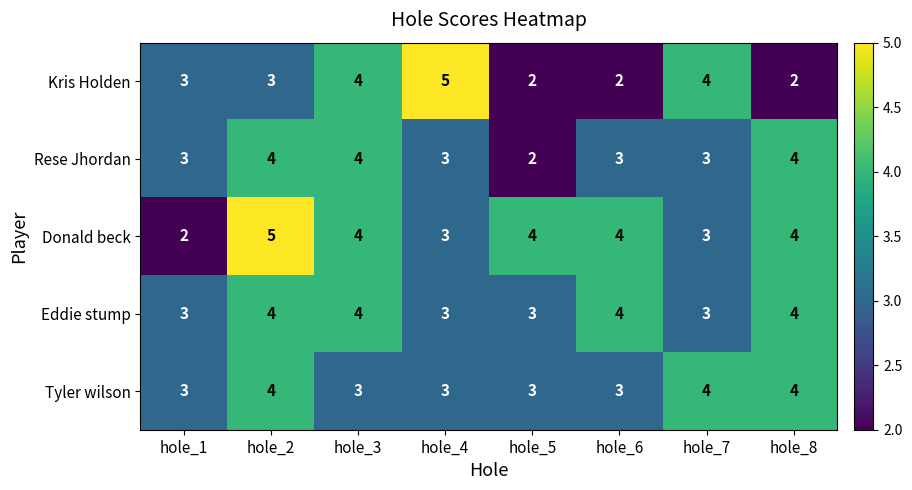

What is the sum of the Eddie stump values at hole_4 and hole_5?

6